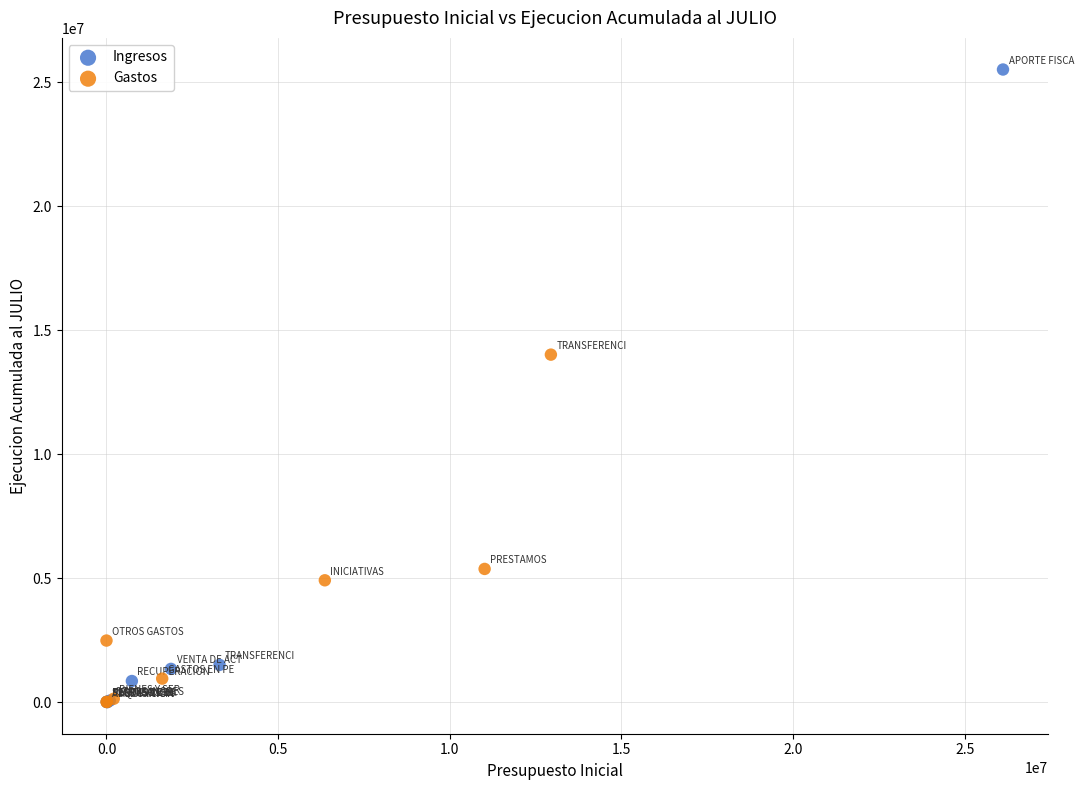

Which series has the largest Y range (max minus min)?

Ingresos